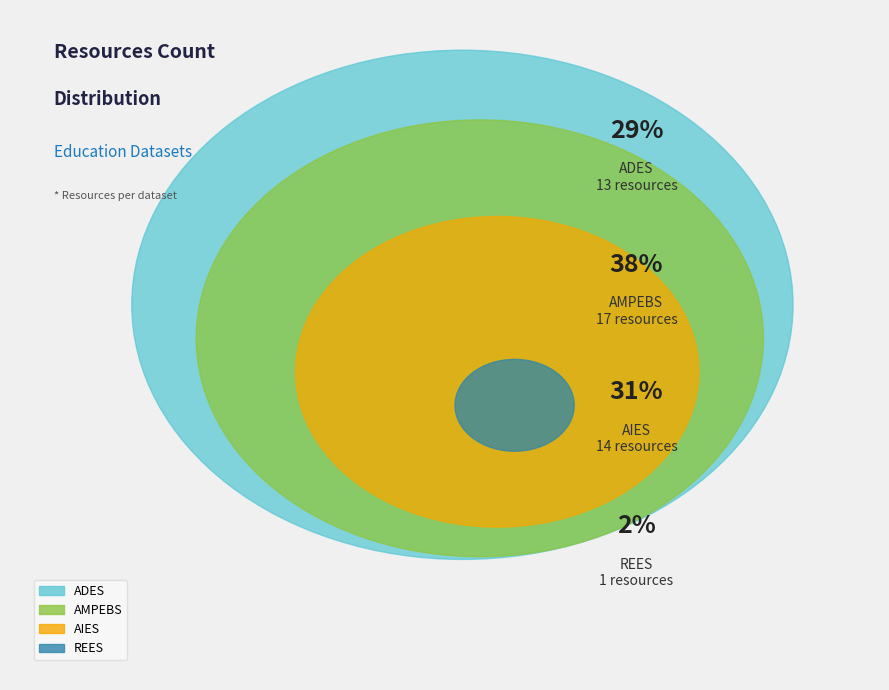

What percentage is NOT represented by REES?

97.8%